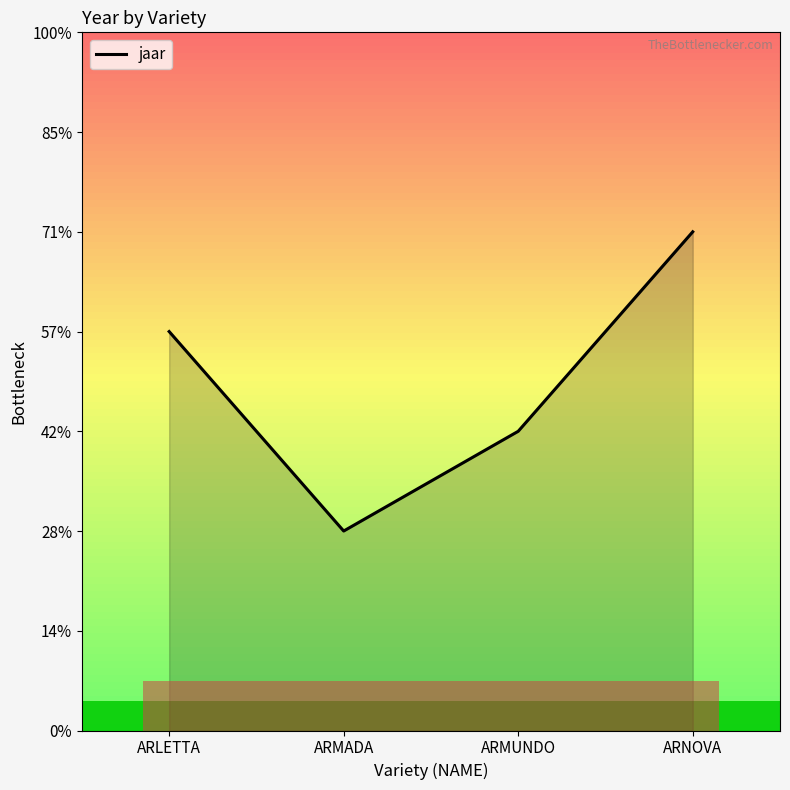

Reading right to left, what are all the values shown in this chart?

ARNOVA=1999	ARMUNDO=1997	ARMADA=1996	ARLETTA=1998